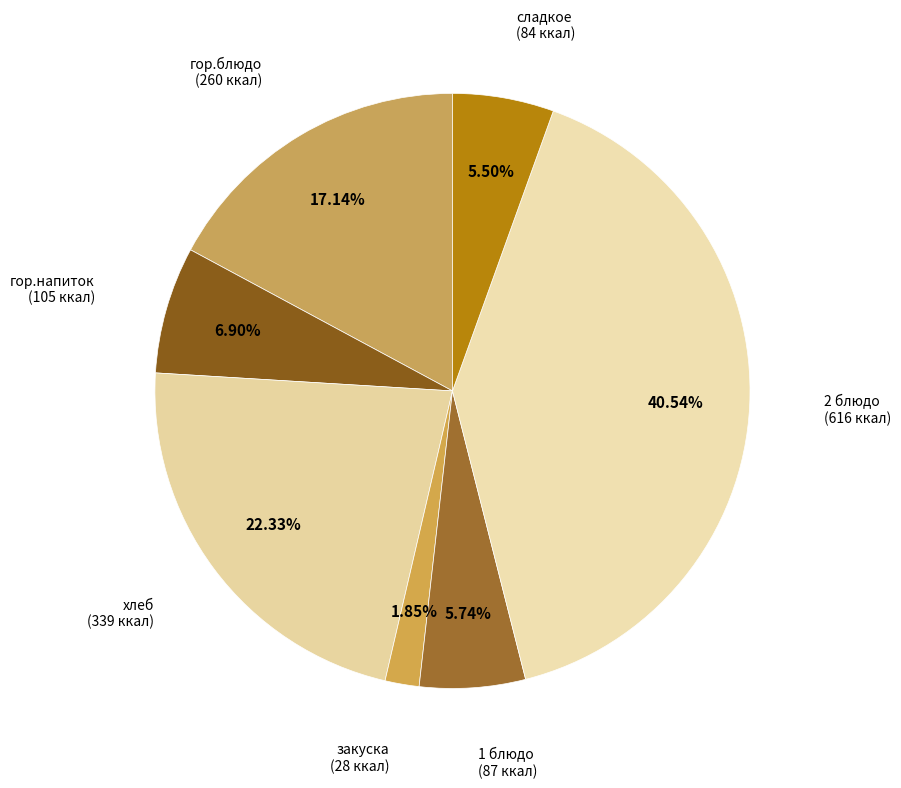

Between сладкое and гор.напиток, which is larger?

гор.напиток